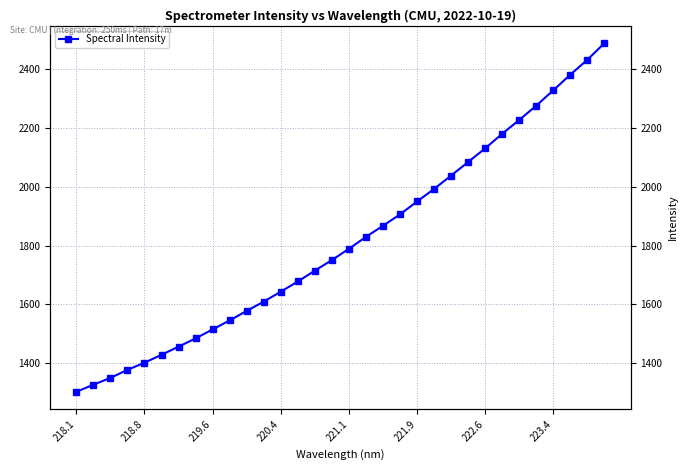

What is the value of the 19th point from the left?

1867.5